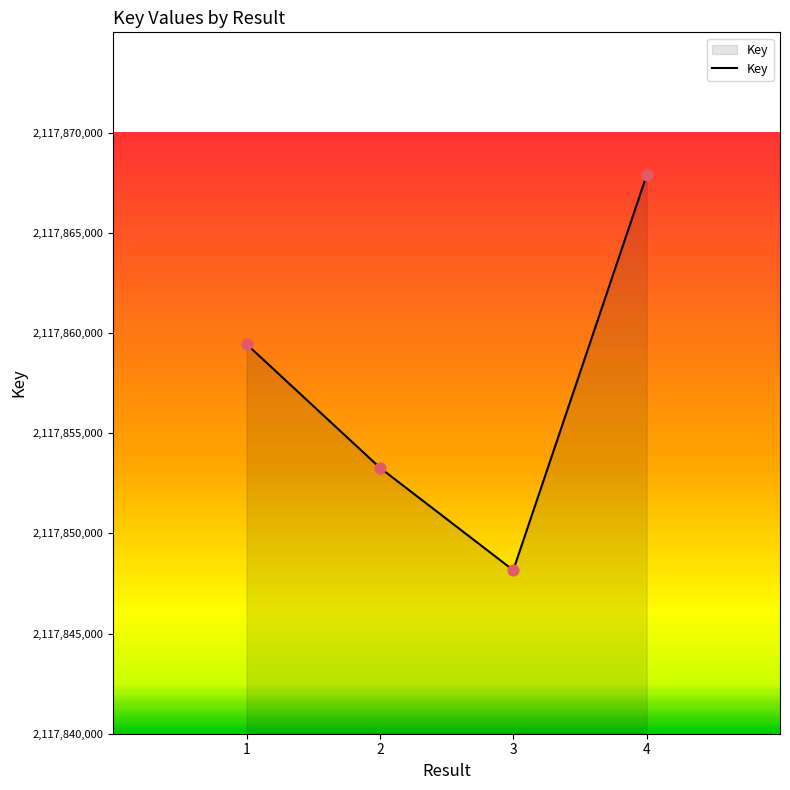

Which has a higher value, 3 or 2?

2